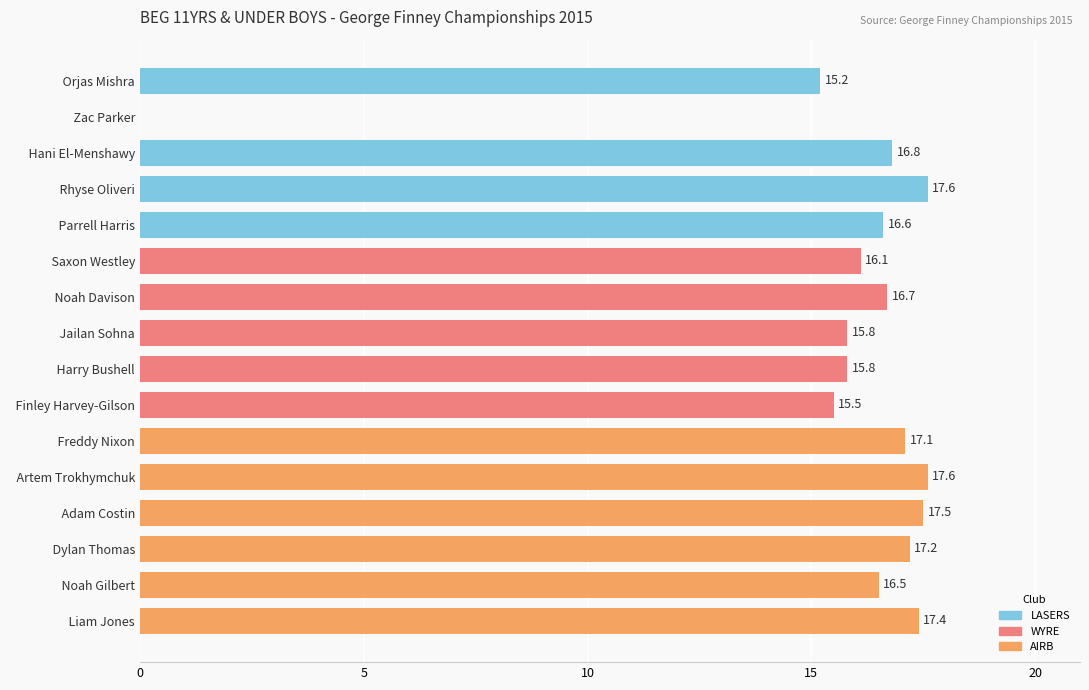

Is it true that the value at   Freddy Nixon is 26.4?

False